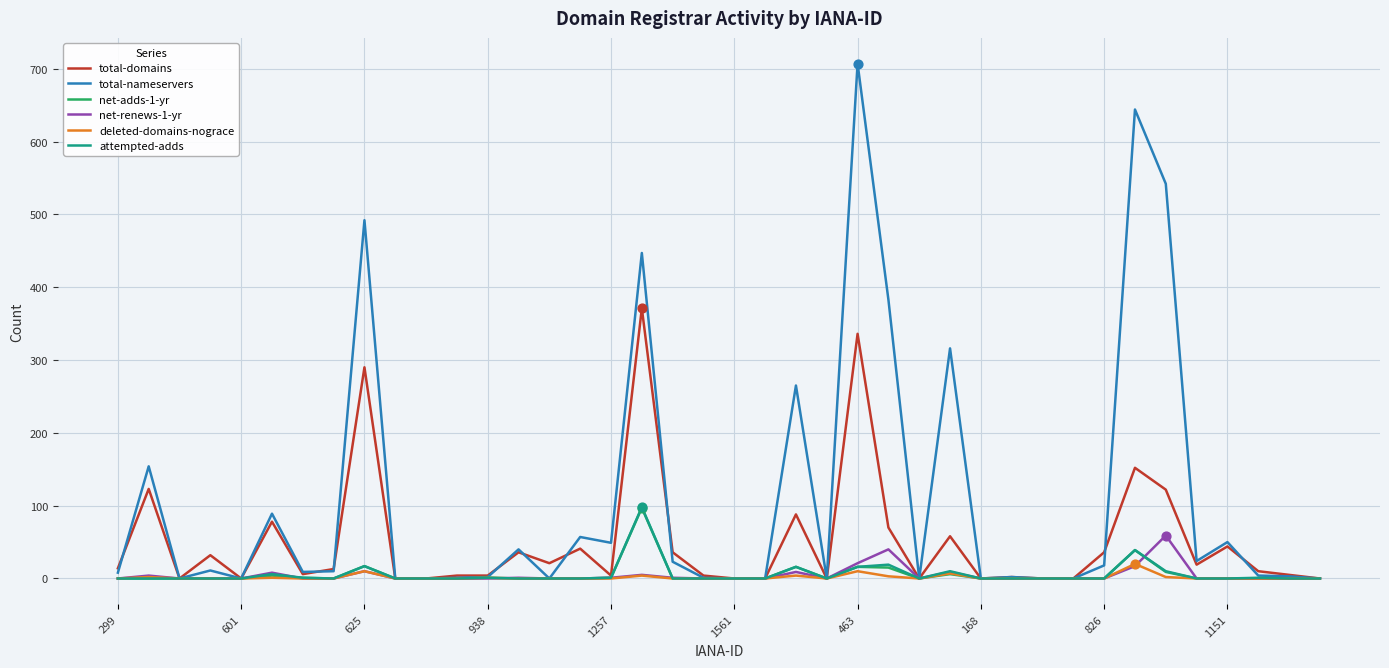

Which series has the largest total across all categories?

total-nameservers